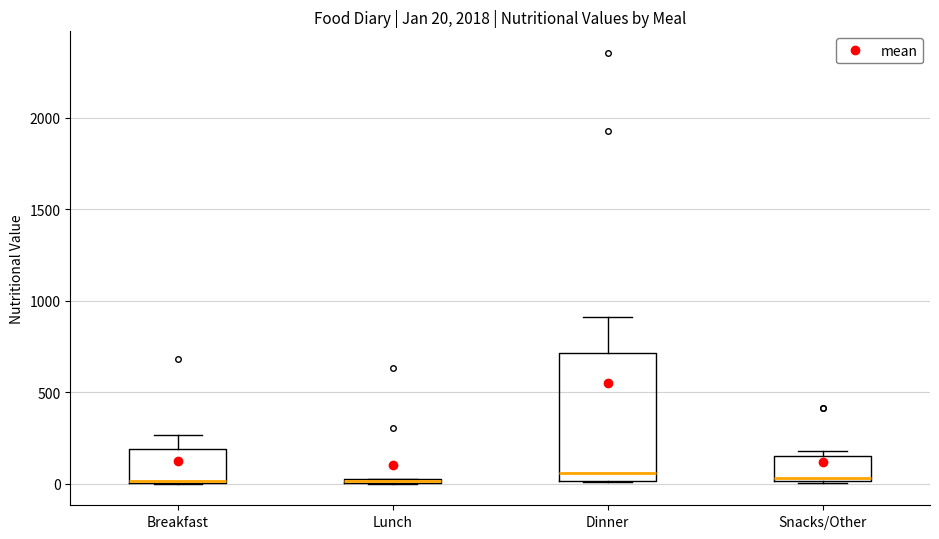

Comparing the boxes themselves (not the whiskers), which one is the tallest?

Dinner